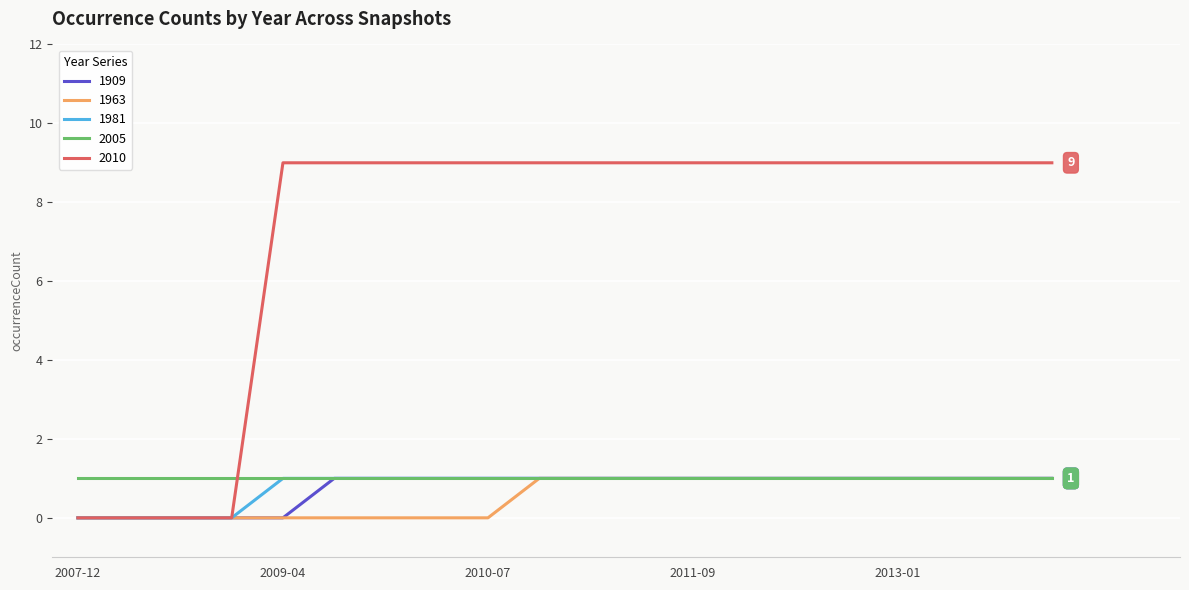

What is the maximum value shown in the chart?

9